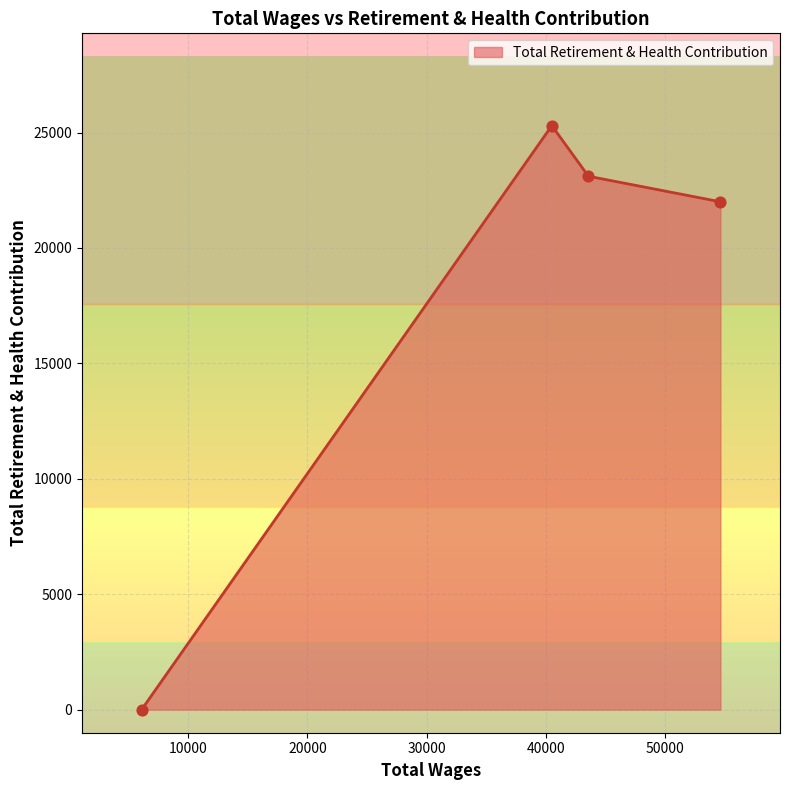

Approximately how many times larger is the value at 40515.0 compared to 43587.0?

1.1